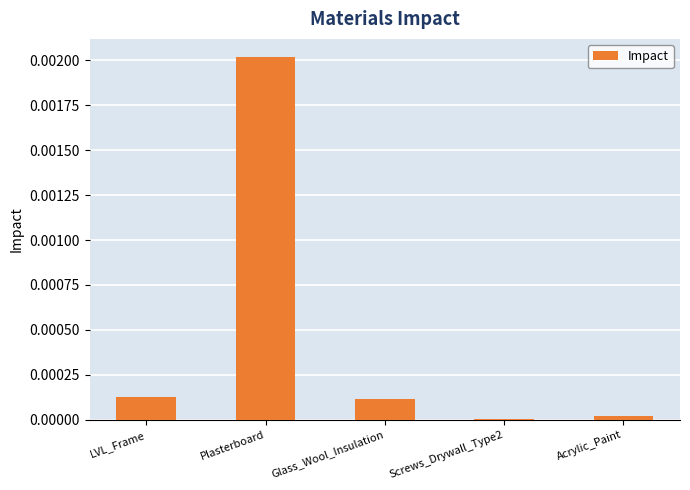

Which category has the highest value across all series?

Plasterboard